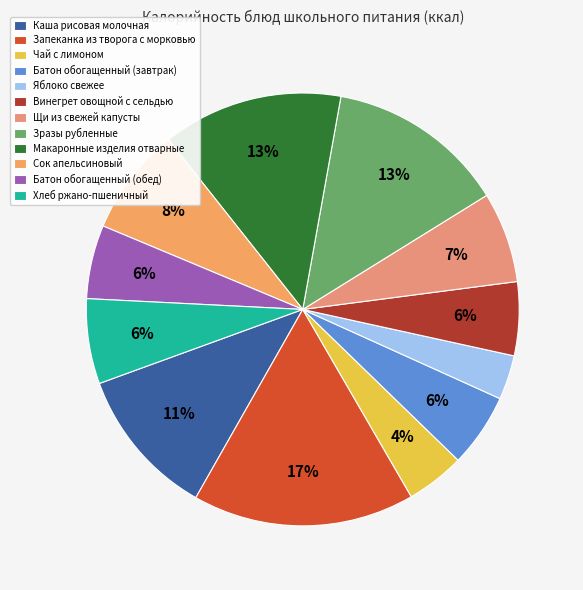

Count the number of slices in the pie.

12